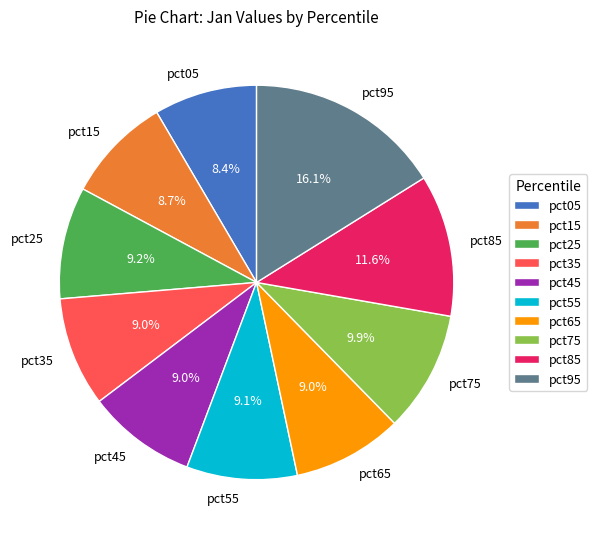

To the nearest percent, what is the average slice percentage?

10%